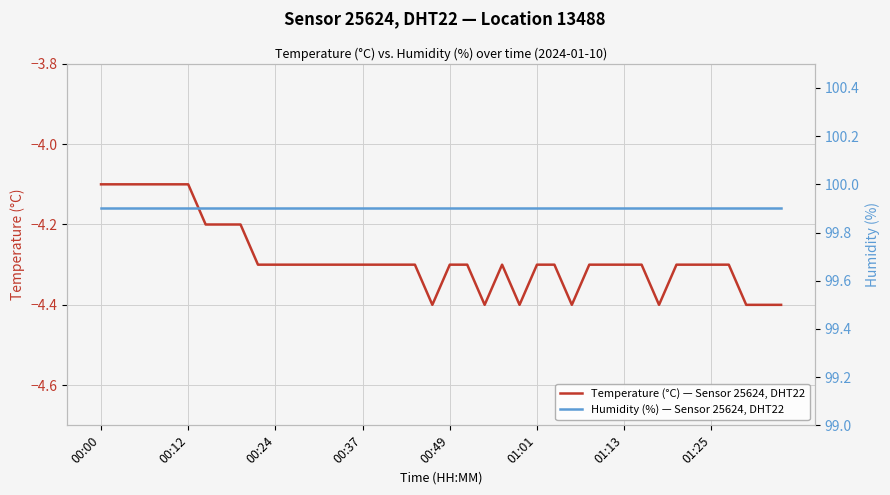

Rank the series by their maximum value, from lowest to highest.

Temperature (°C) — Sensor 25624, DHT22, Humidity (%) — Sensor 25624, DHT22